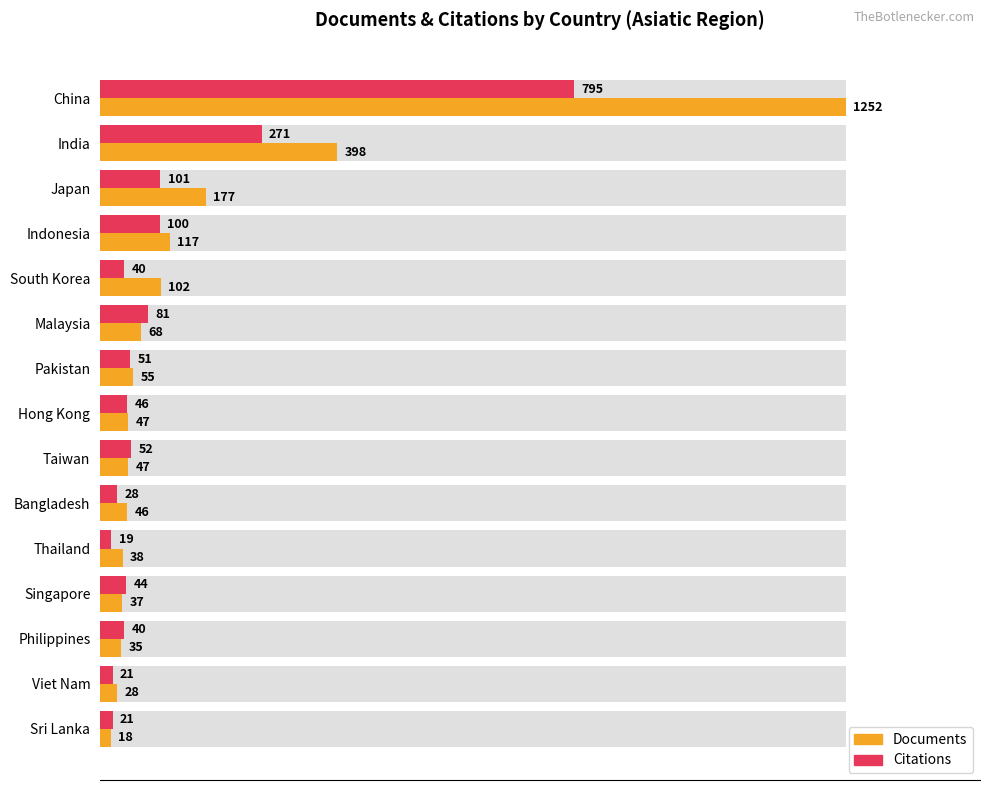

What is the approximate value of Documents at Viet Nam?

28